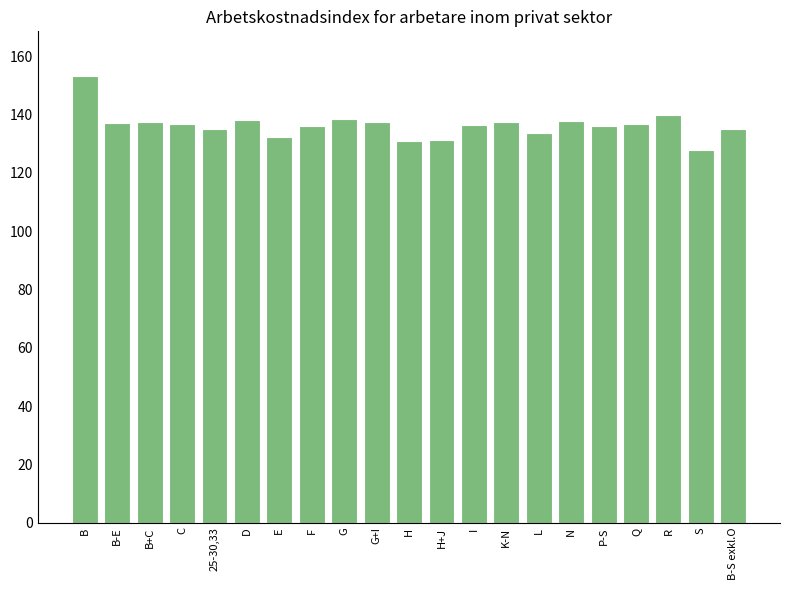

What is the sum of the values at B-S exkl.O and E?

267.4